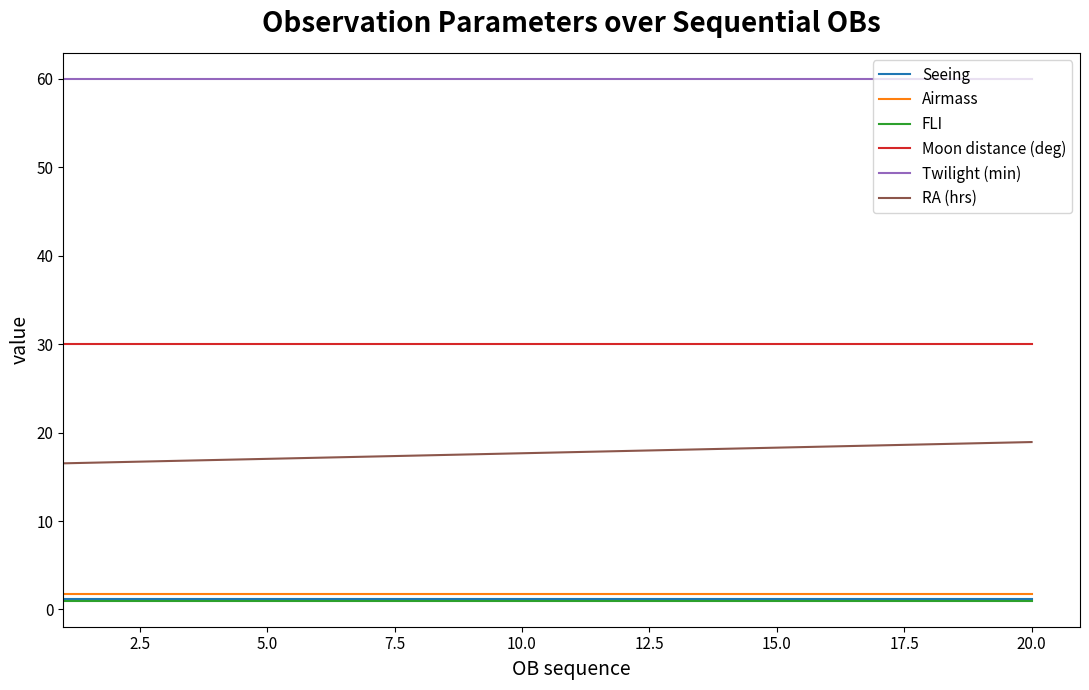

Which series has the largest total across all categories?

Twilight (min)